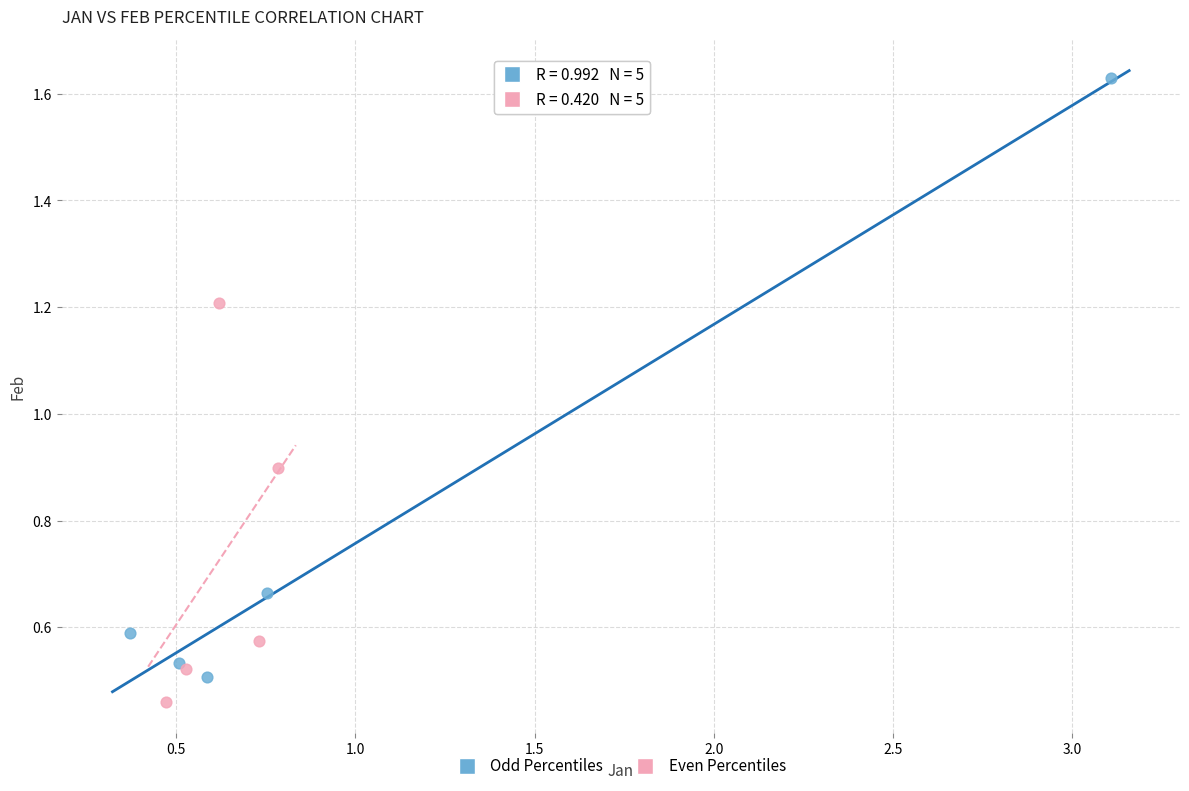

What are all the series names shown in the legend?

Odd Percentiles, Even Percentiles